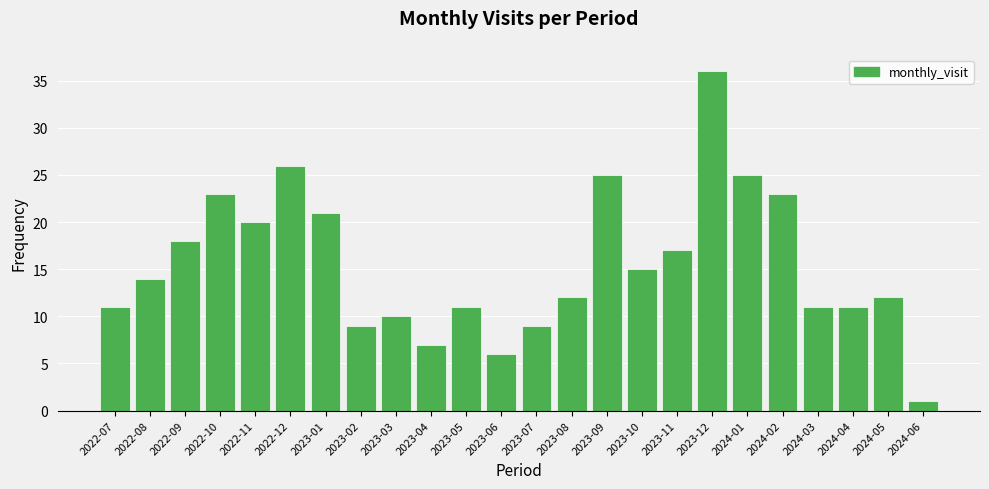

What is the change in value from 2023-08 to 2024-02?

+11